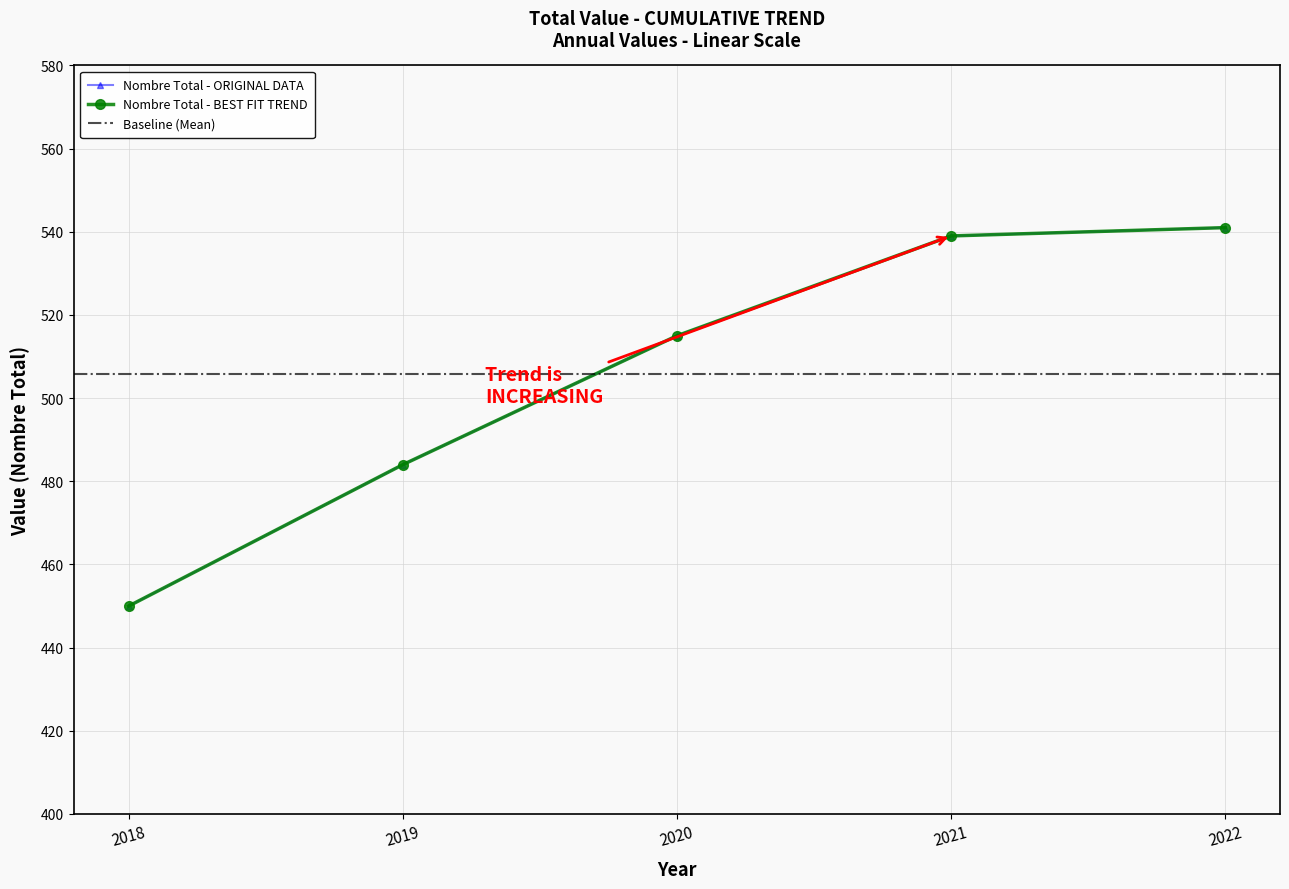

What is the difference between the second highest and minimum values?

89